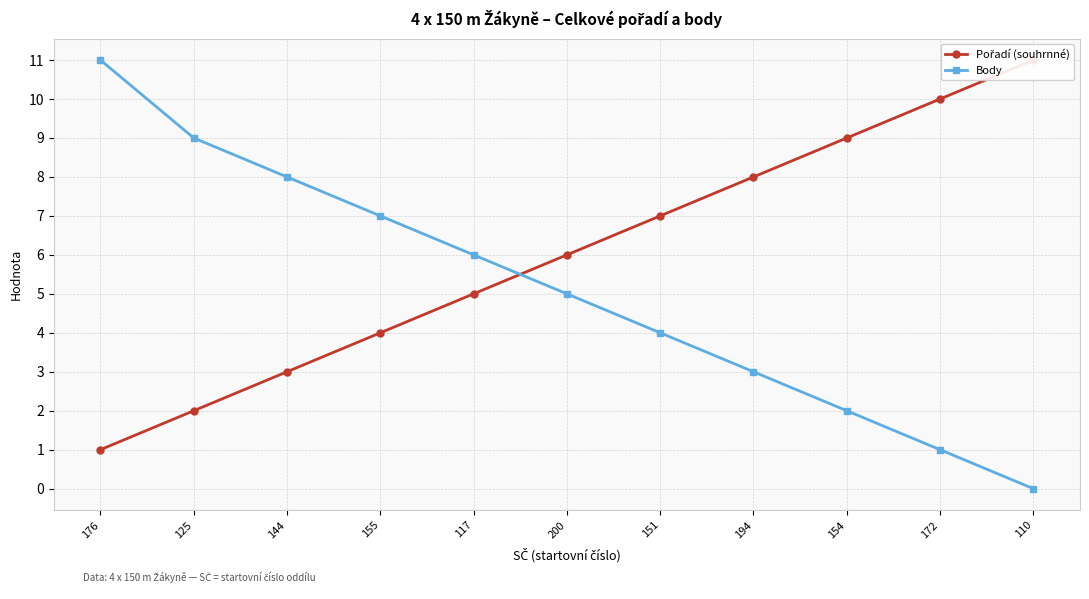

The Pořadí (souhrnné) series shows 13 at 194. True or false?

False